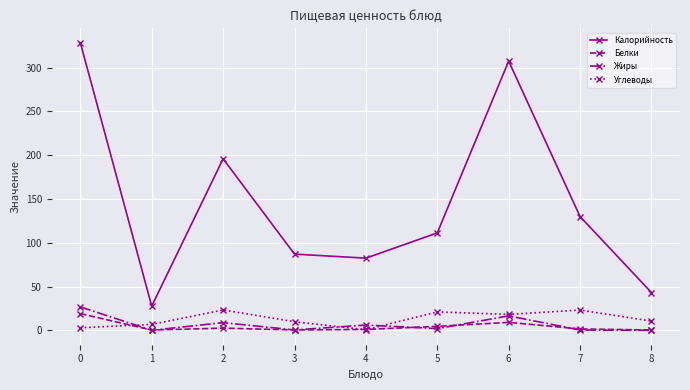

In Жиры, how many points are higher than both neighbors (excluding endpoints)?

3